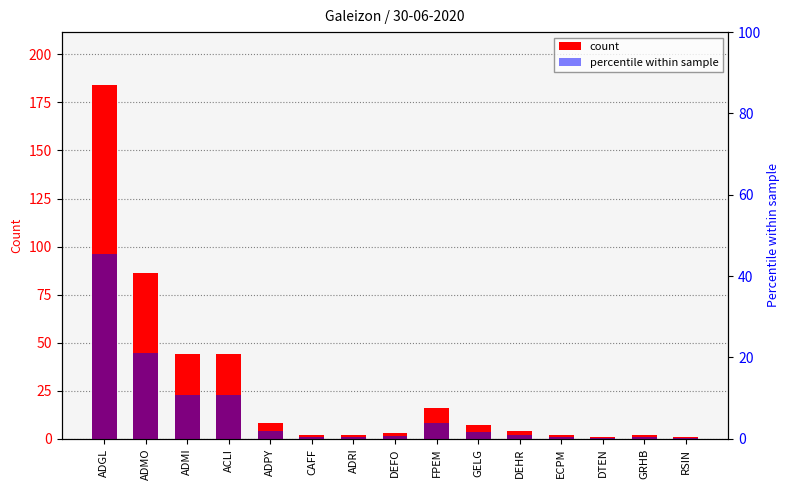

What is the greatest value displayed?

184.0